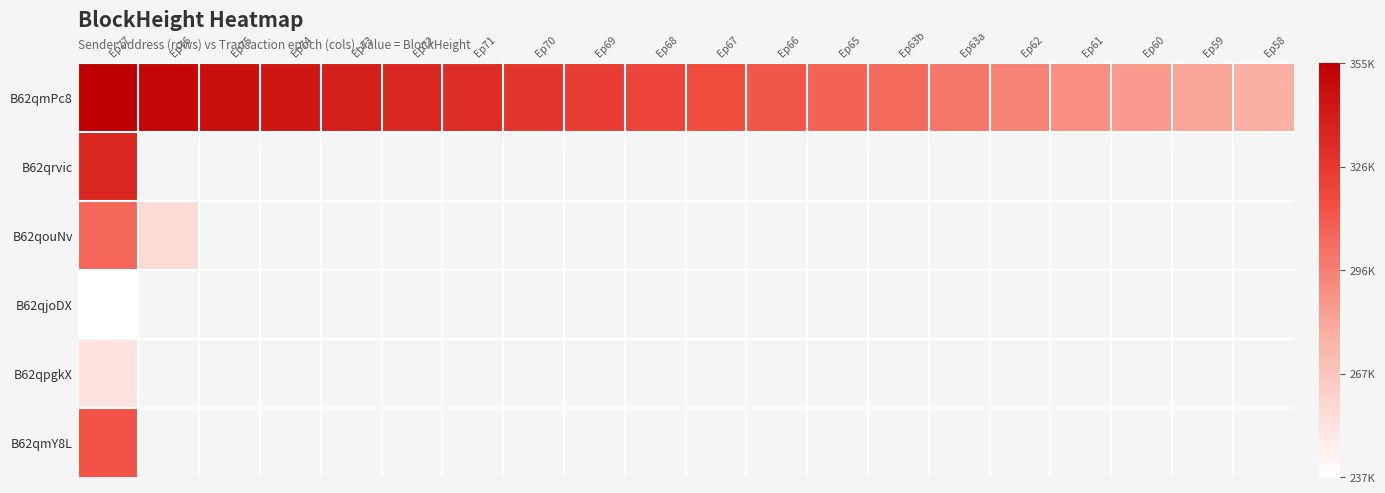

At which label does B62qouNv reach its peak?

Ep77